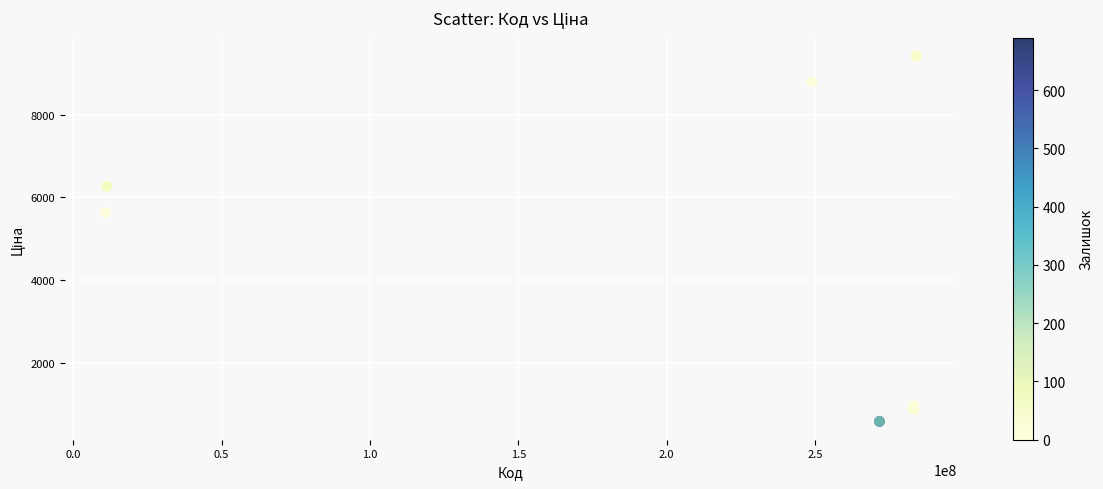

What Y value in the scatter plot is closest to 5001?

5636.0